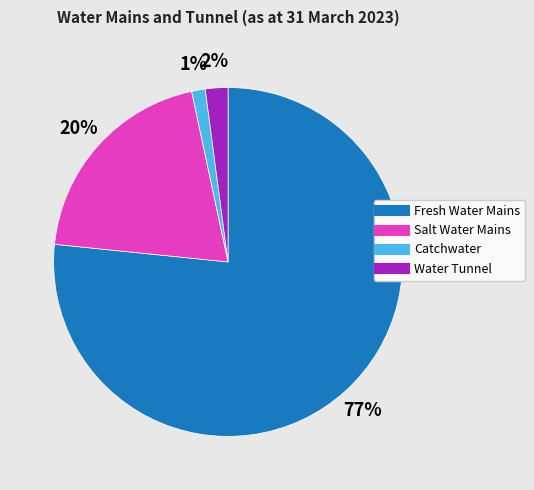

Count the number of slices in the pie.

4